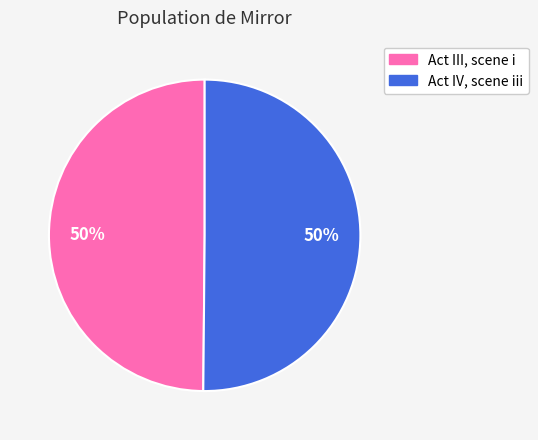

What is the ratio of the value at Act IV, scene iii to the value at Act III, scene i?

1.0